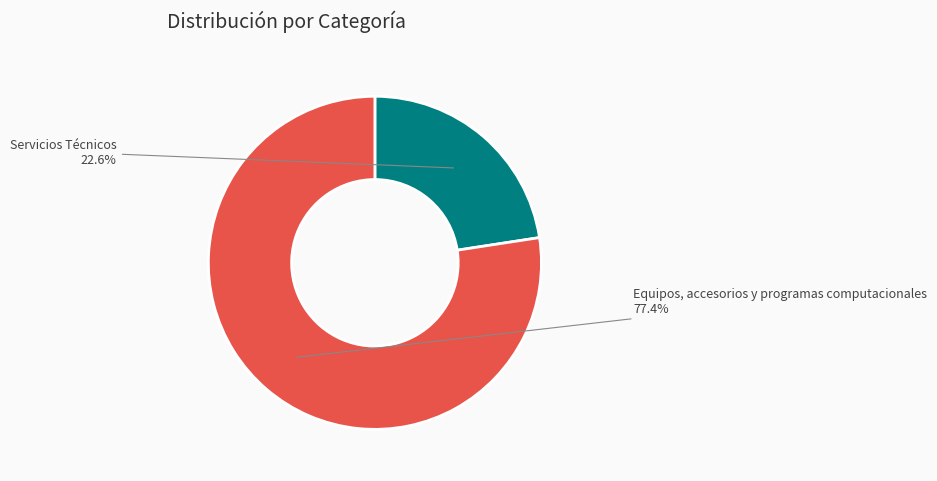

Which category accounts for the majority?

Equipos, accesorios y programas computacionales